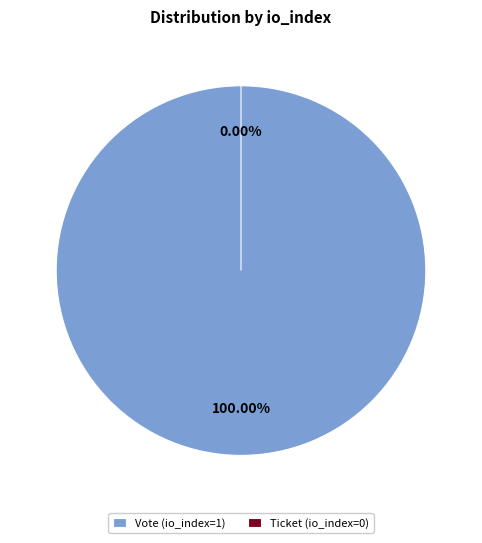

Which category has the smallest portion of the pie?

Ticket (io_index=0)